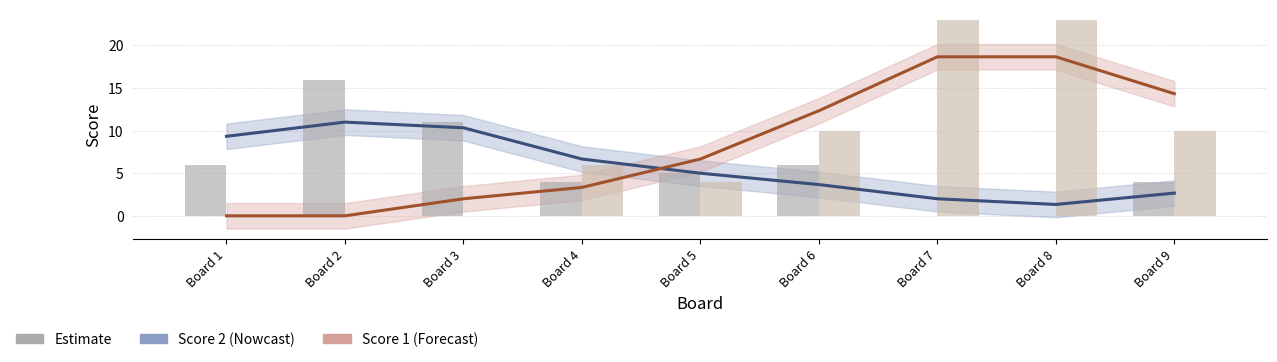

What is the spread (max minus min) of values at Board 9?

11.7